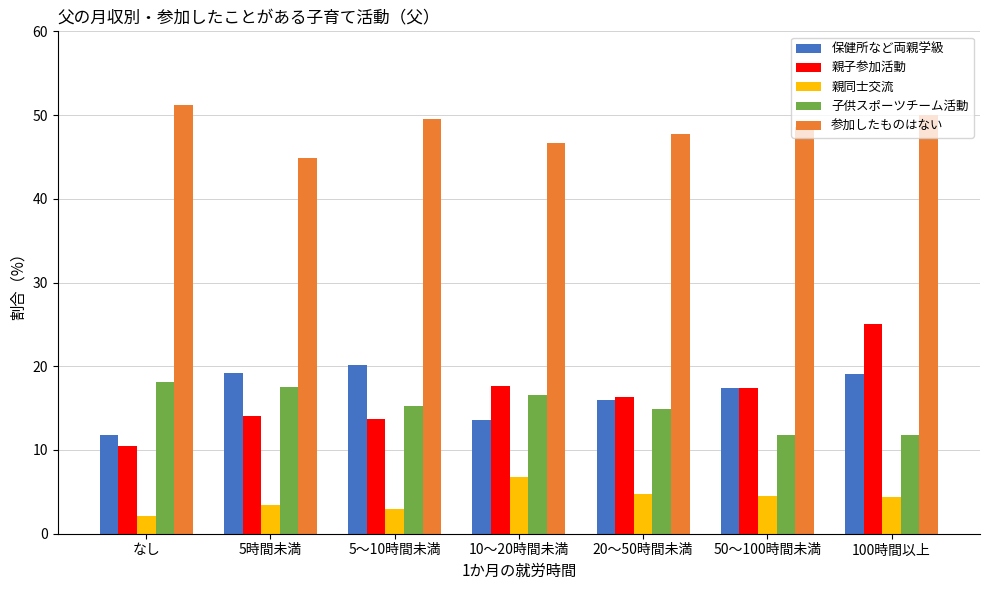

What position from the right is 20～50時間未満?

3